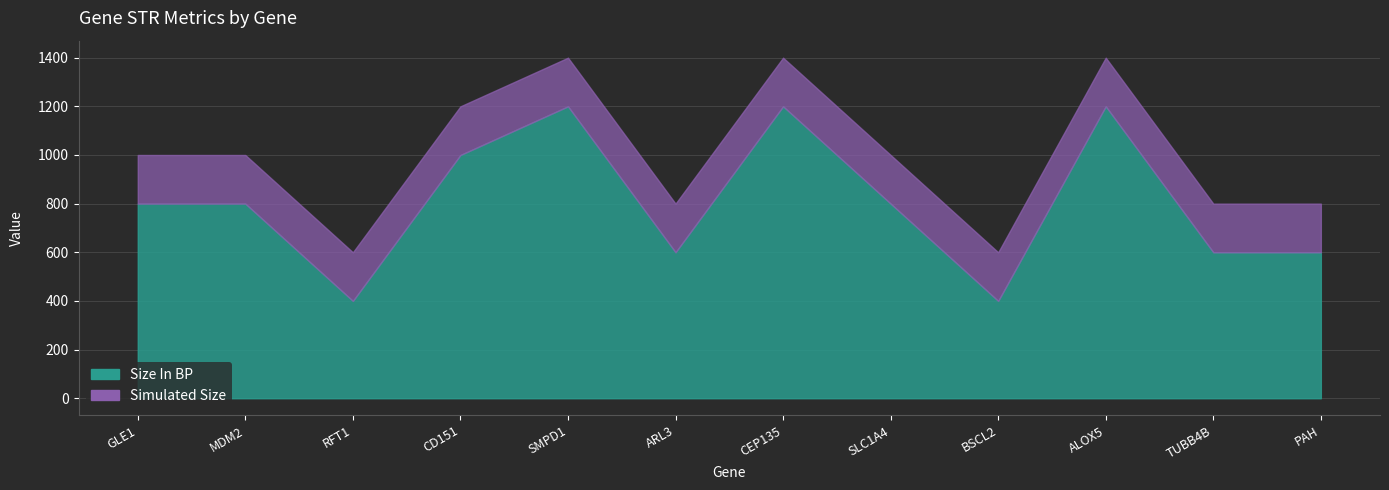

Count the number of categories in the chart.

12